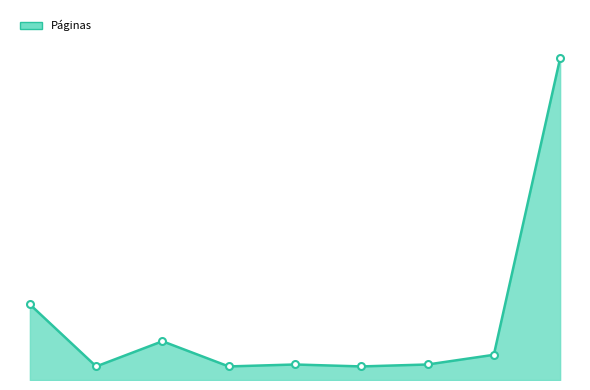

What is the smallest value displayed?

7